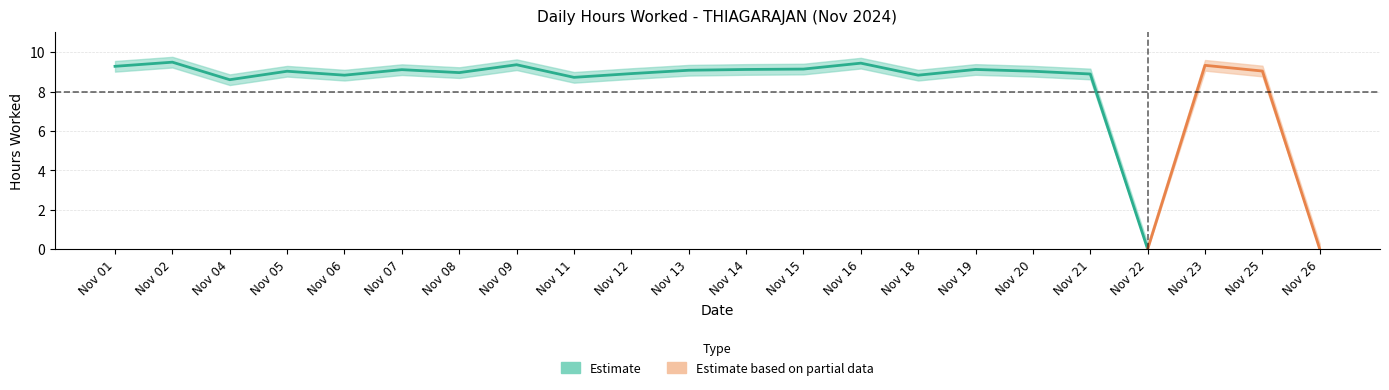

What is the difference between the maximum and second lowest values in the Hours_lower series?

9.2